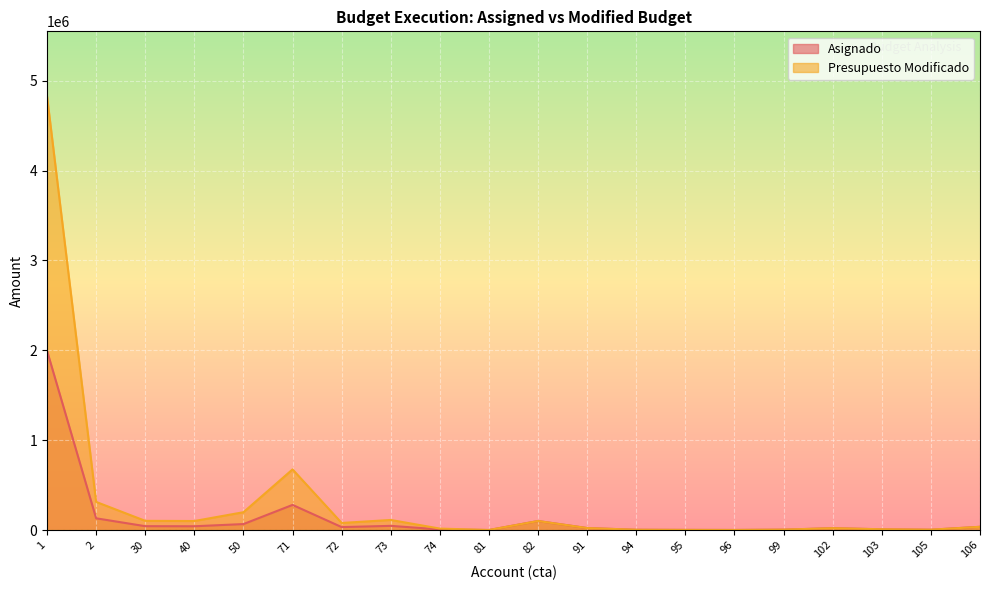

What is the difference between the Asignado values at 71 and 1?

1716046